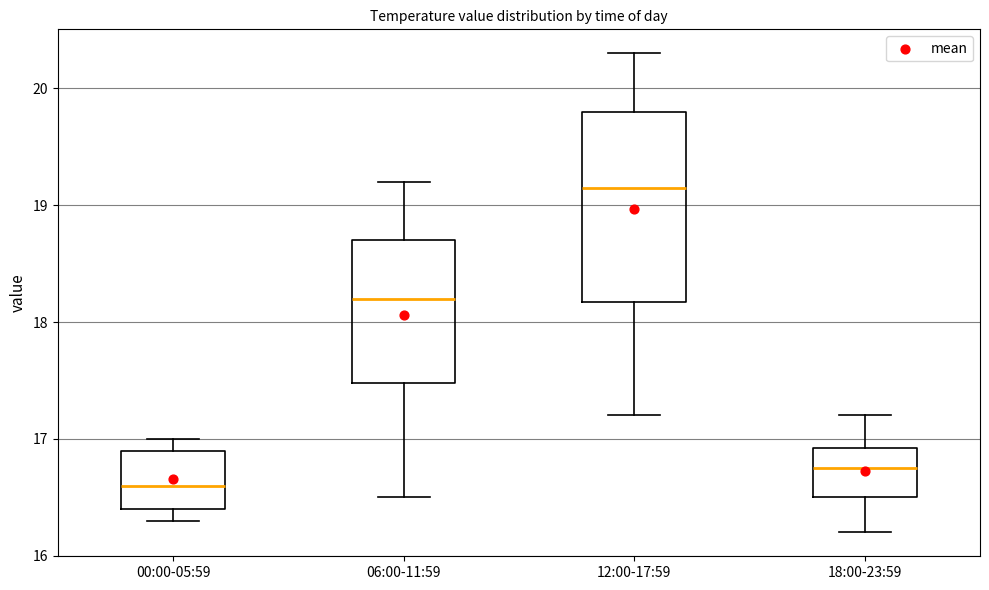

Reading left to right, transcribe this box plot: for each box, give where its median line is, the range the box spans, and where its two whiskers end, as read against the y-axis. The values are not printed on the chart, so give them approximately, as read against the axis.

00:00-05:59: median 16.6, box 16.4 to 16.9, whiskers 16.3 to 17.0
06:00-11:59: median 18.2, box 17.5 to 18.7, whiskers 16.5 to 19.2
12:00-17:59: median 19.2, box 18.2 to 19.8, whiskers 17.2 to 20.3
18:00-23:59: median 16.8, box 16.5 to 16.9, whiskers 16.2 to 17.2